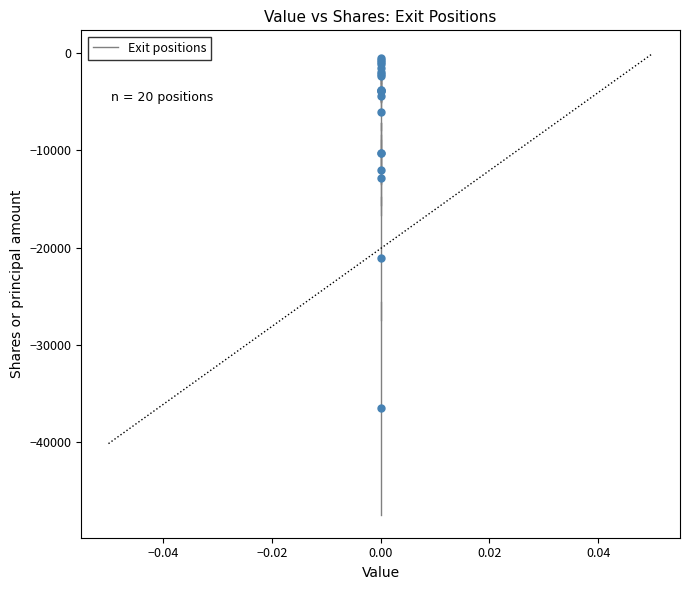

What Y value in the scatter plot is closest to -18516?

-21102